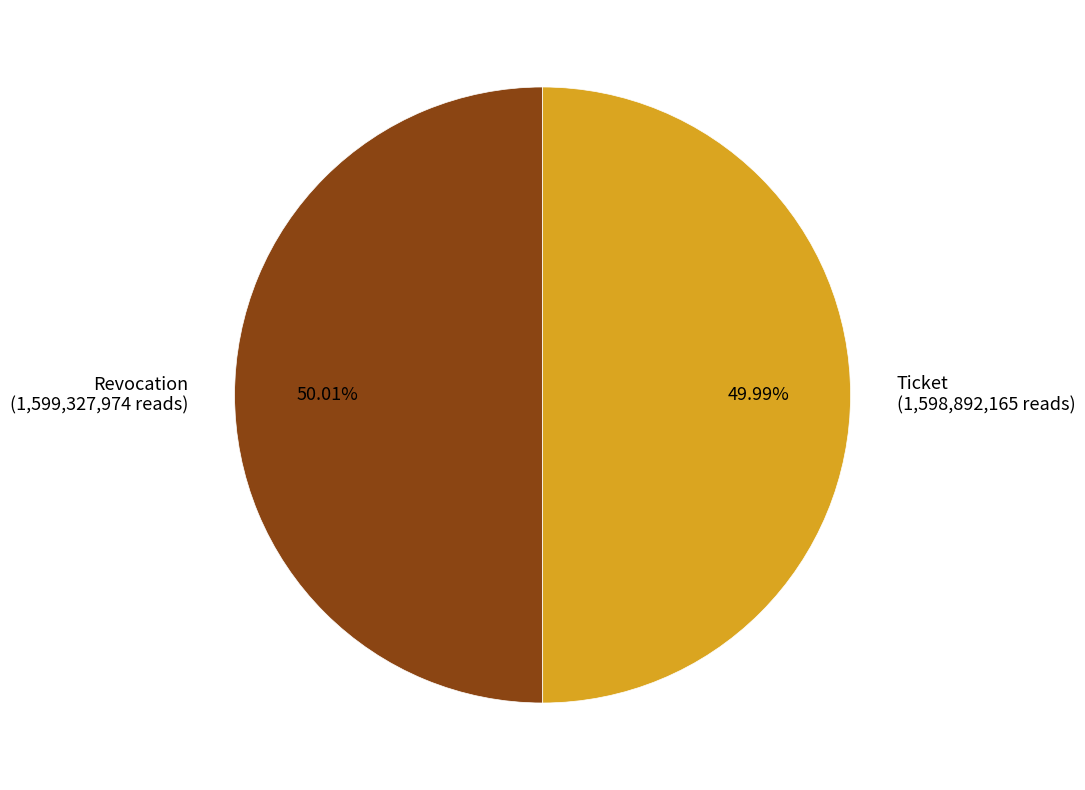

How many segments does this pie chart have?

2